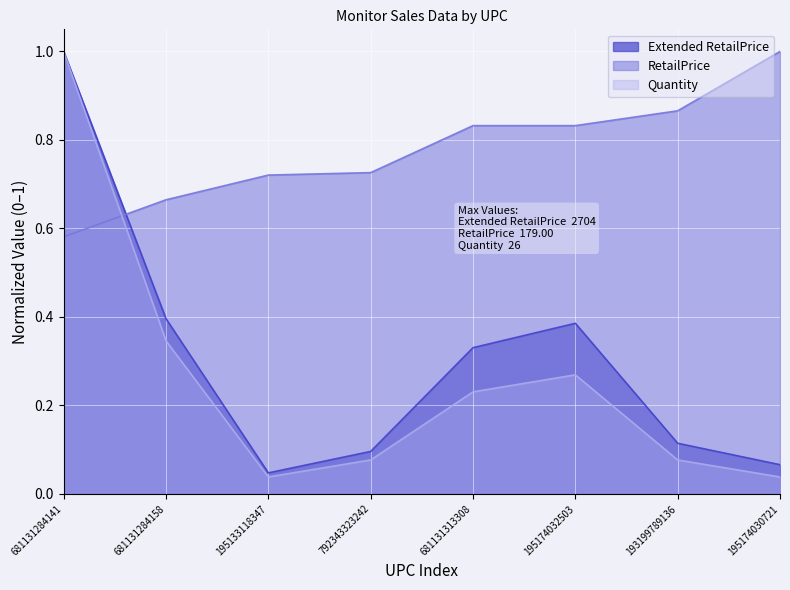

What is the average value of the Extended RetailPrice series?

0.3